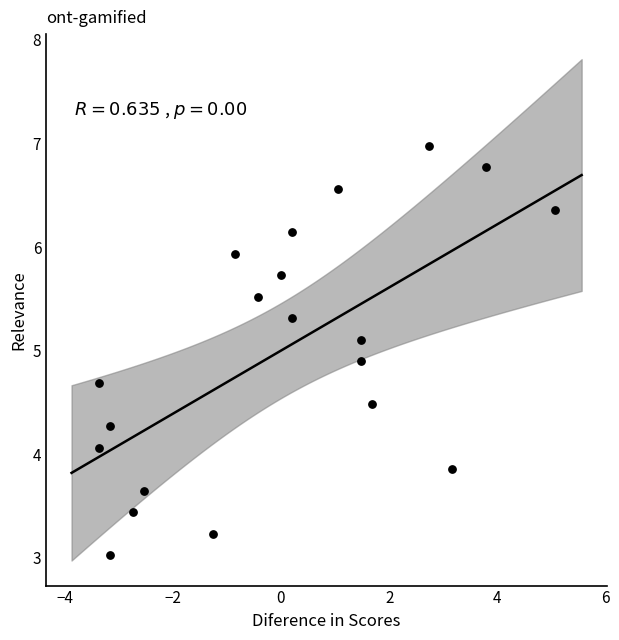

What is the range of X values (max minus min)?

8.4